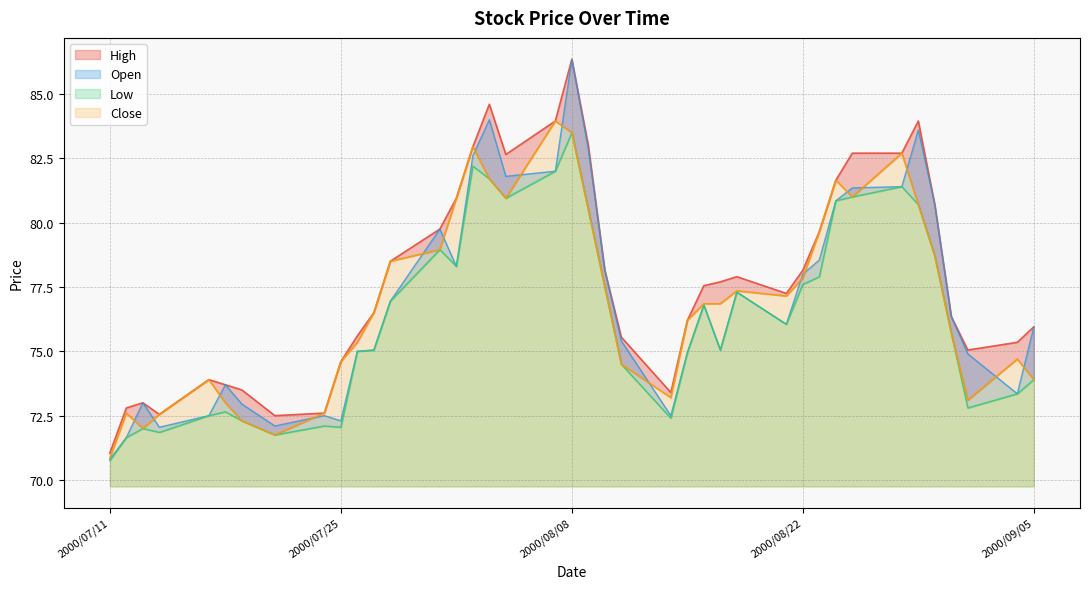

List the series in order of their peak value, lowest first.

Low, Close, High, Open